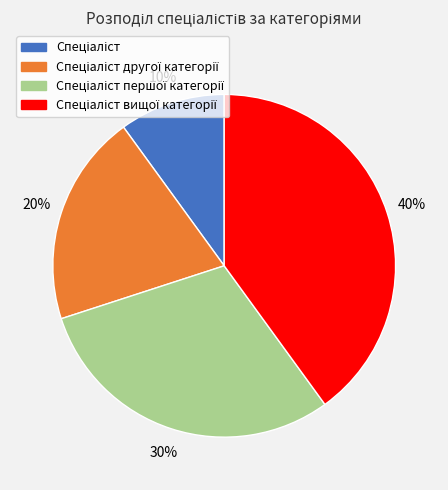

To the nearest percent, what is the difference between the largest and smallest slice percentages?

30%